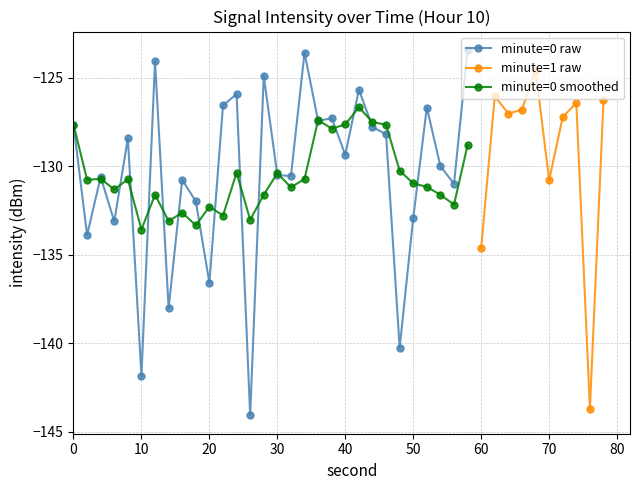

What is the highest value of the minute=0 smoothed series?

-126.7